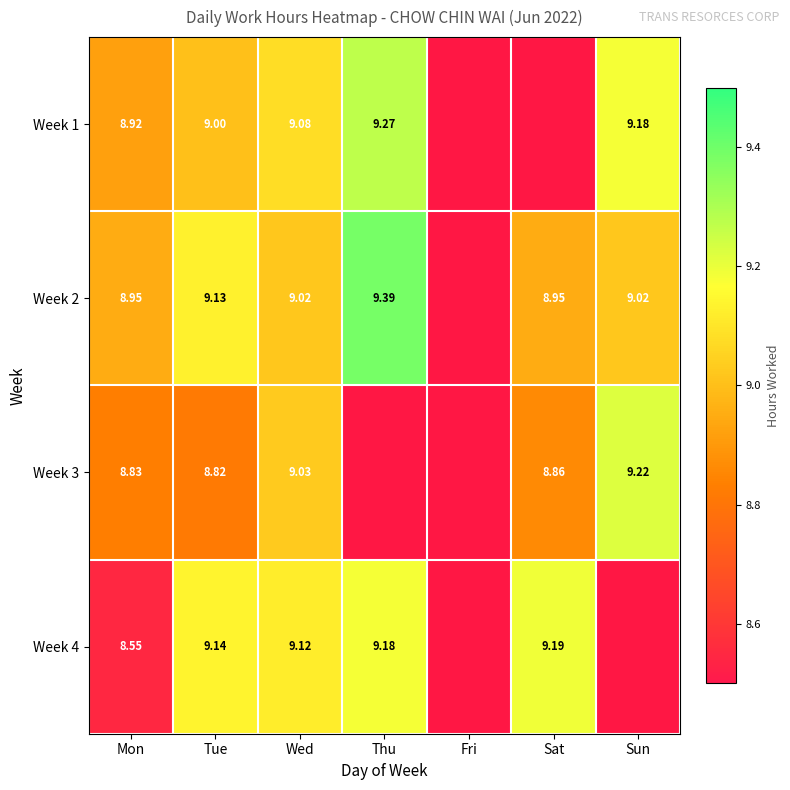

At which category does the chart reach its minimum across all series?

Fri